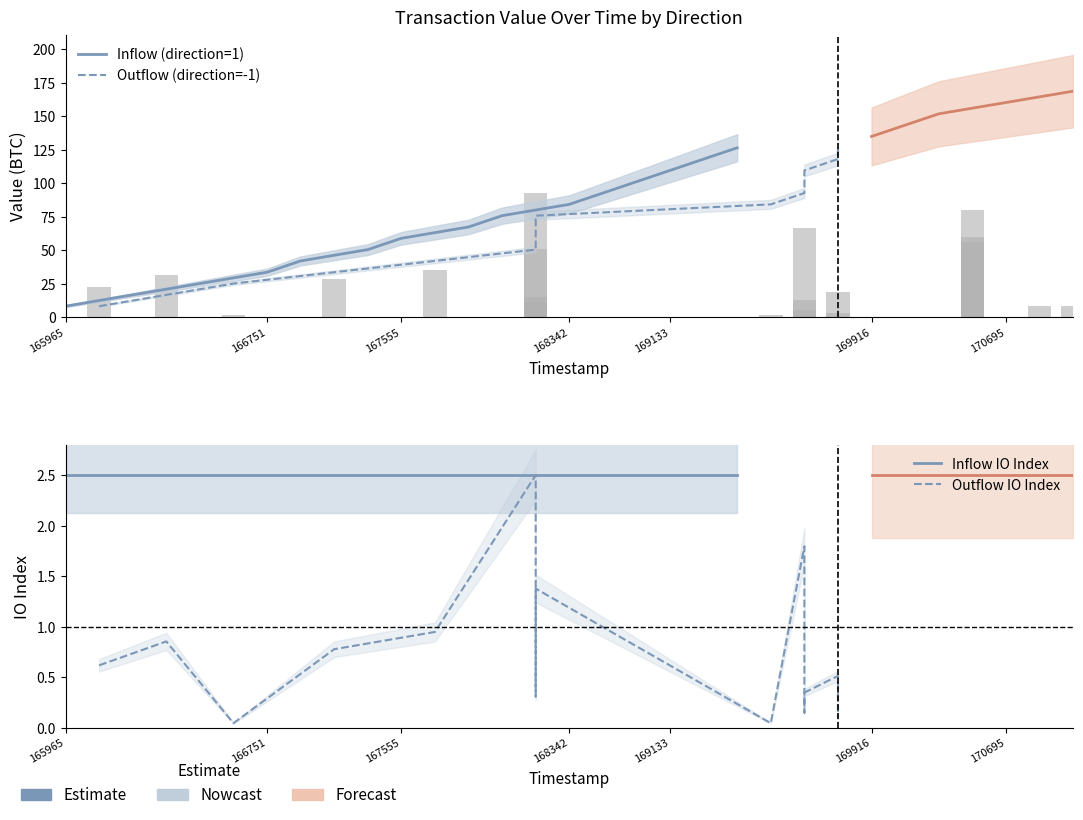

The value of Outflow IO Index at 166751 is 0.5. True or false?

False